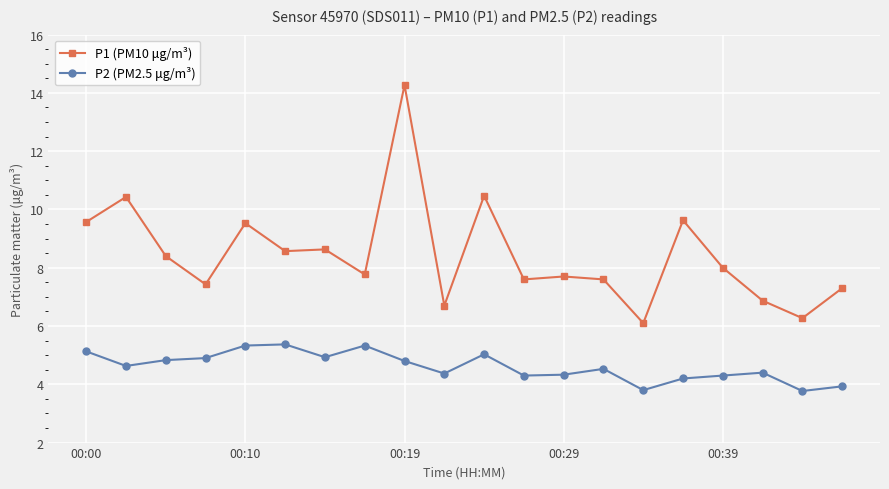

Which series has the largest range (max minus min)?

P1 (PM10 μg/m³)